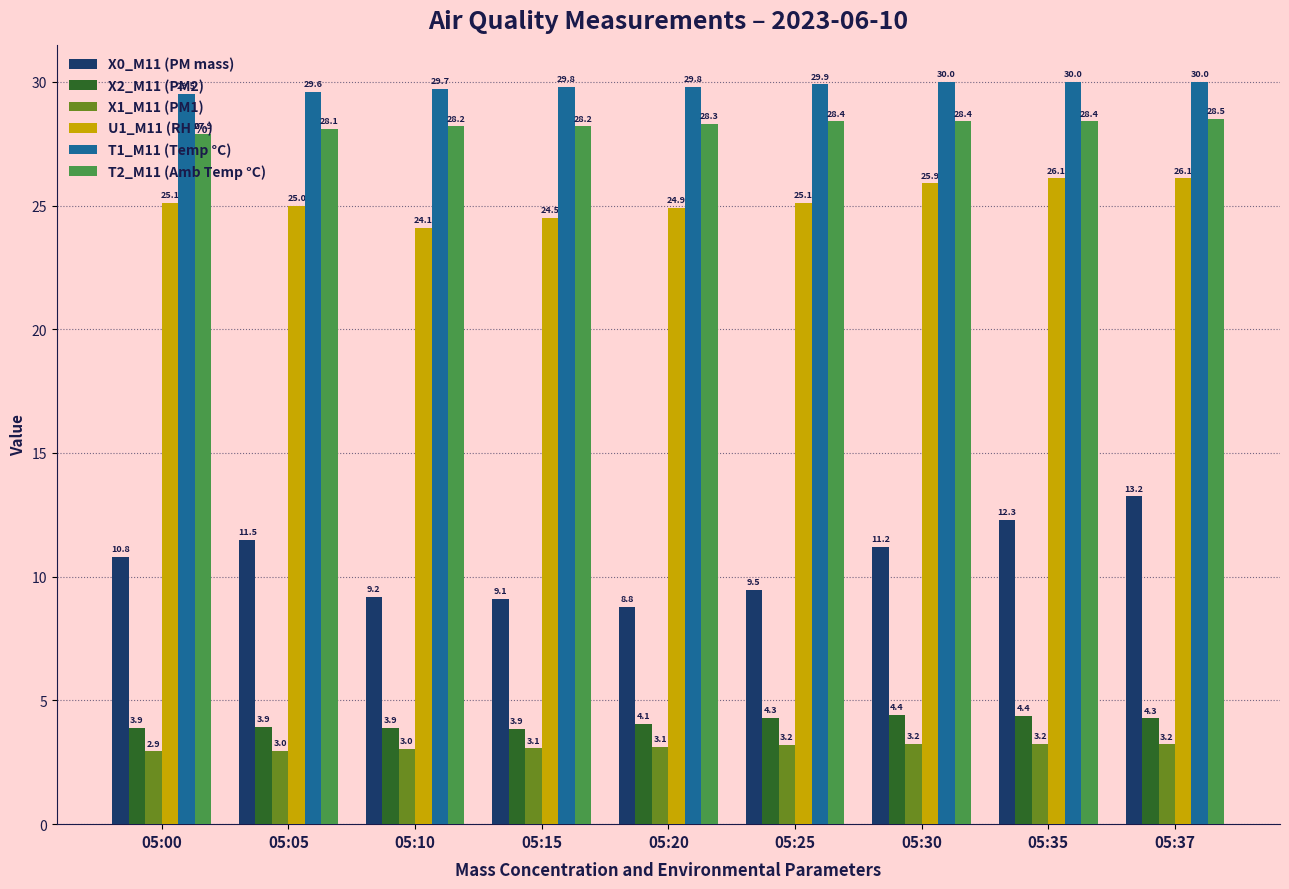

Does the chart contain any negative values?

No